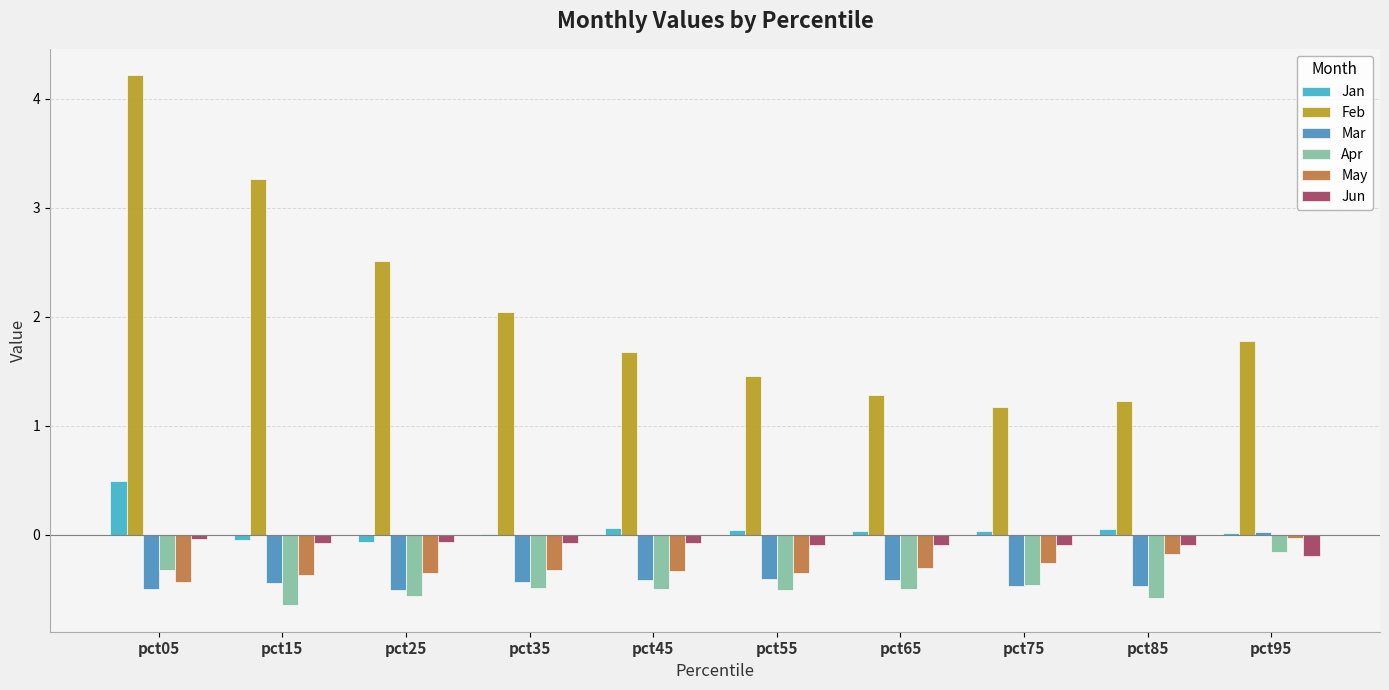

How many data points does each series have?

10